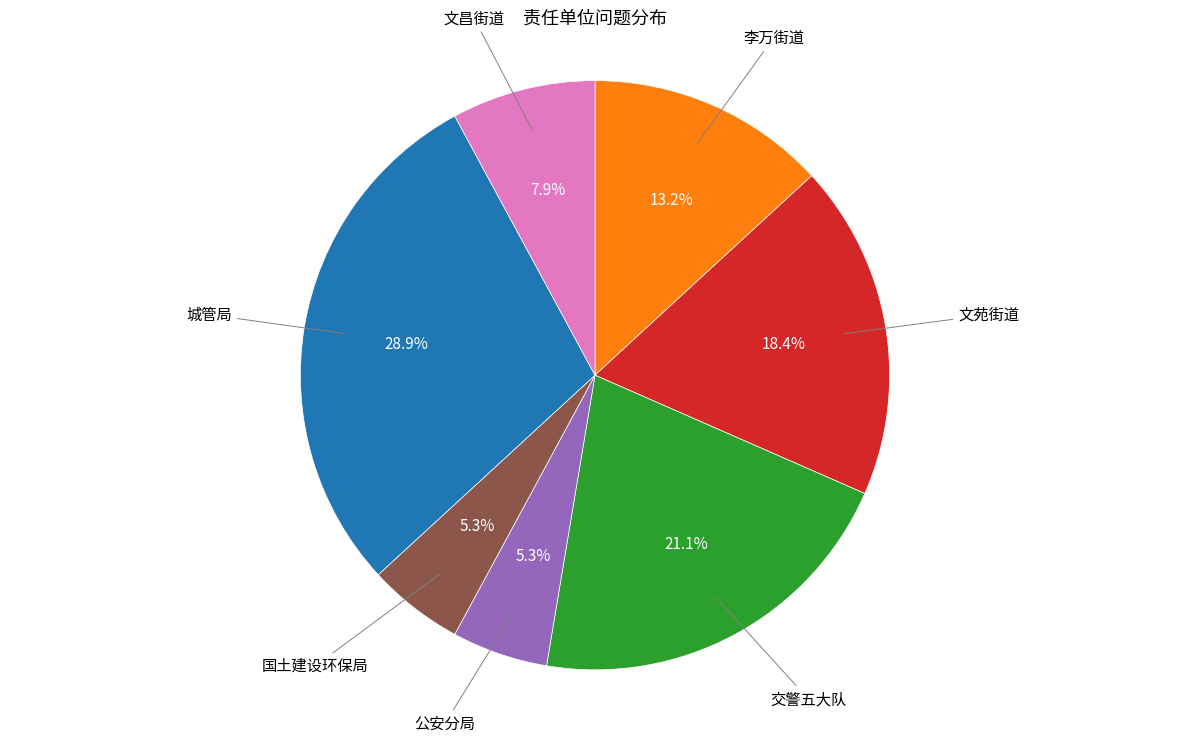

Count the number of slices in the pie.

7